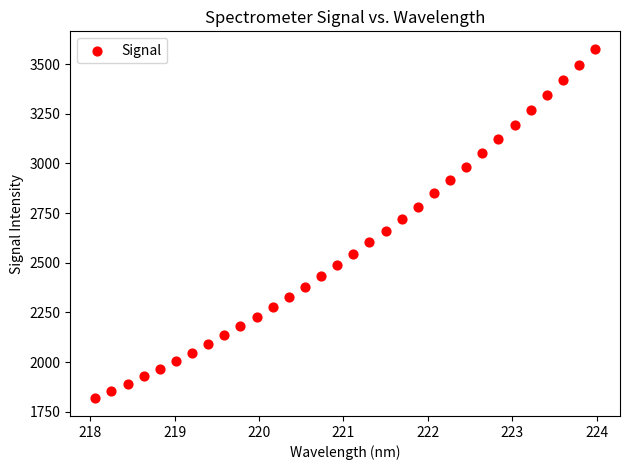

What is the range of X values (max minus min)?

5.9